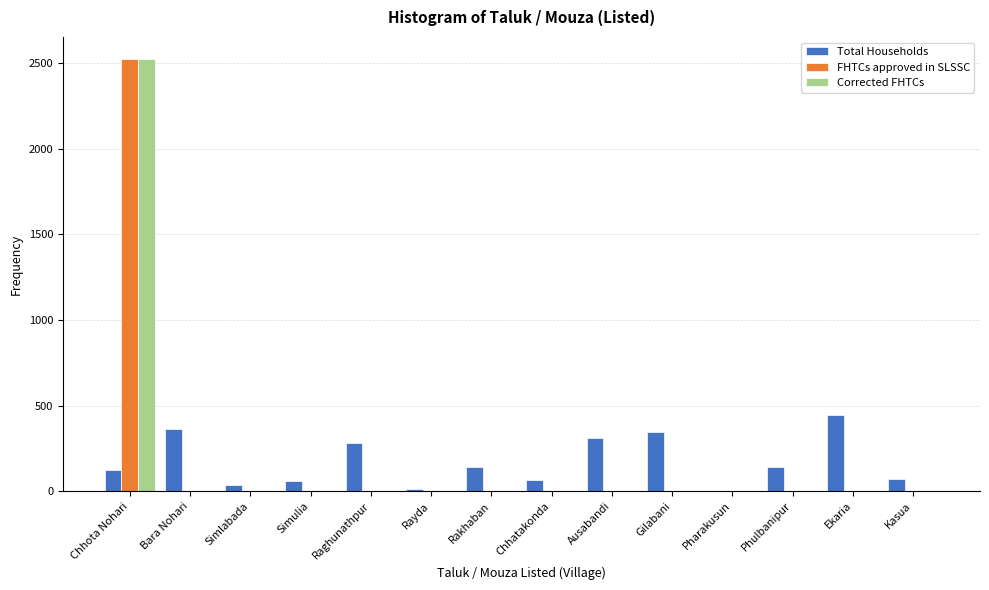

What is the maximum value shown in the chart?

2528